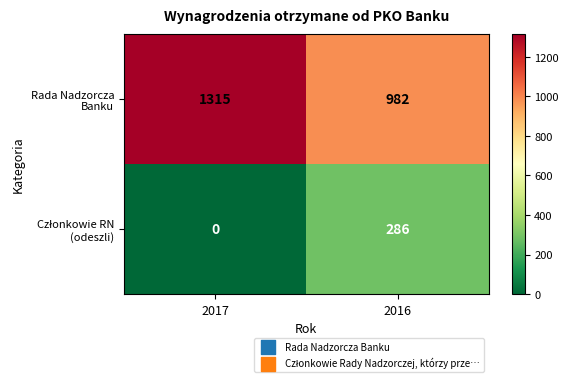

At which category is the sum across all series the highest?

2017